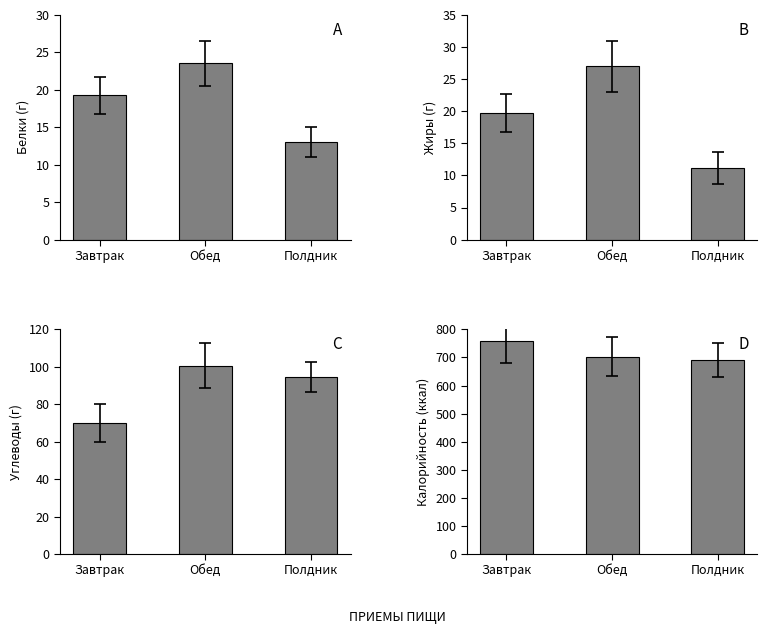

Reading left to right, what are all the values shown in this chart?

Белки (г): 19.2	23.5	13.0
Жиры (г): 19.8	27.0	11.2
Углеводы (г): 69.9	100.5	94.8
Калорийность (ккал): 759.9	703.1	690.8